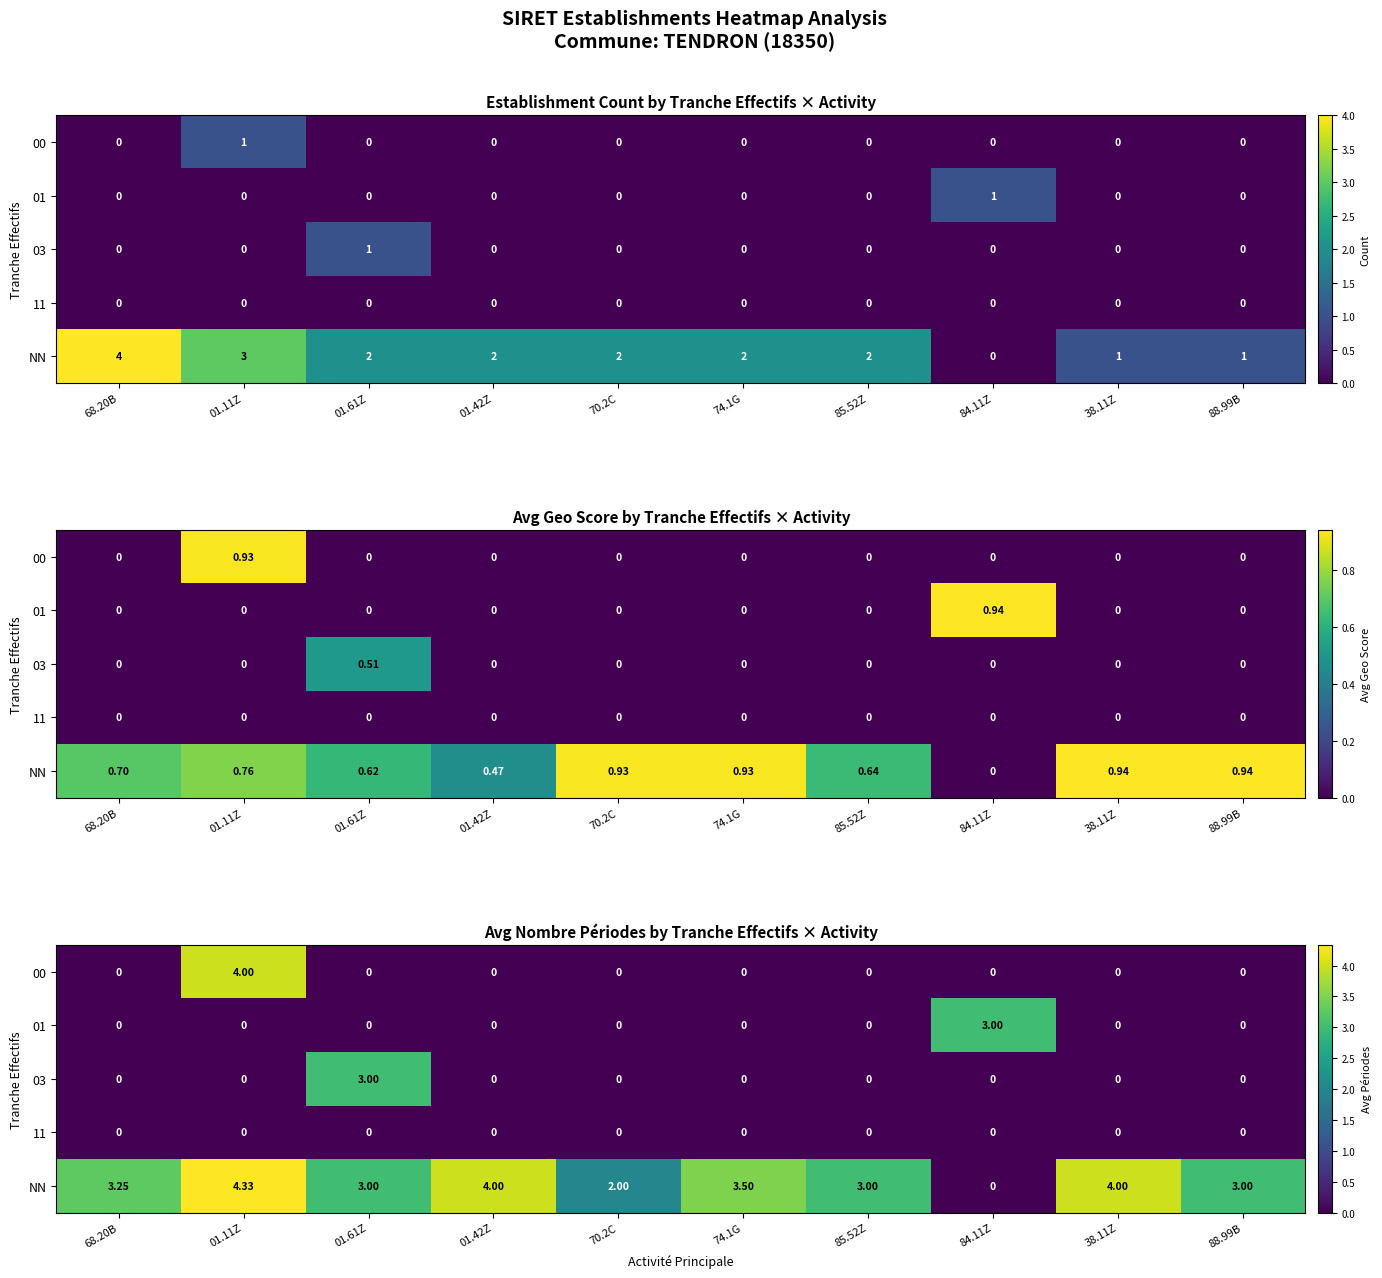

At which label does 03 reach its peak?

01.61Z